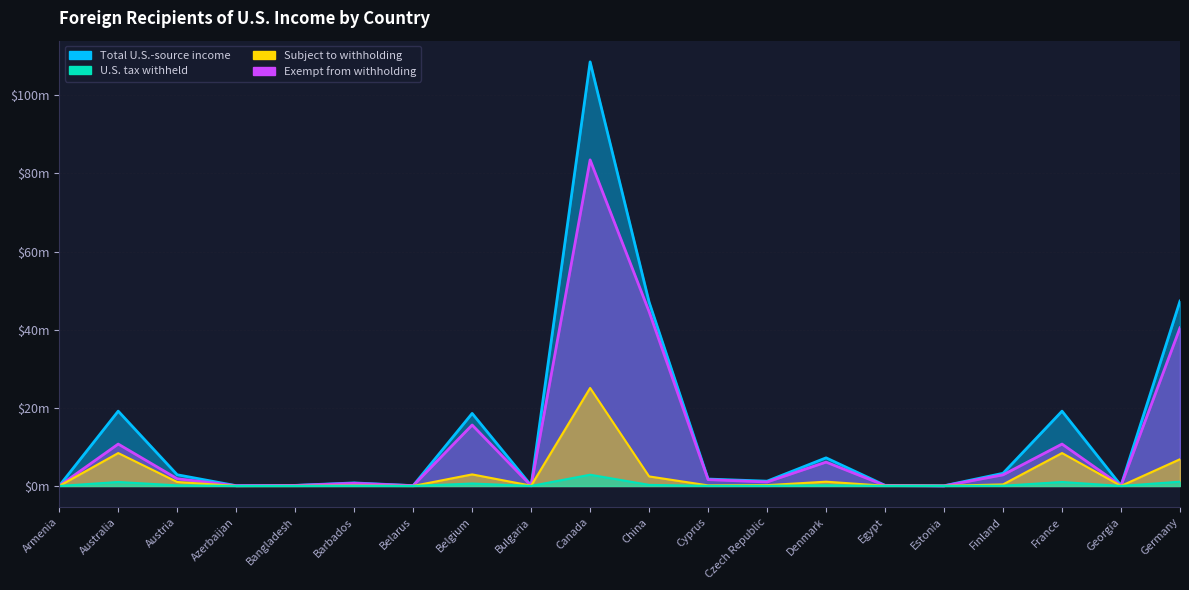

True or false: Total U.S.-source income and U.S. tax withheld intersect in this chart.

False